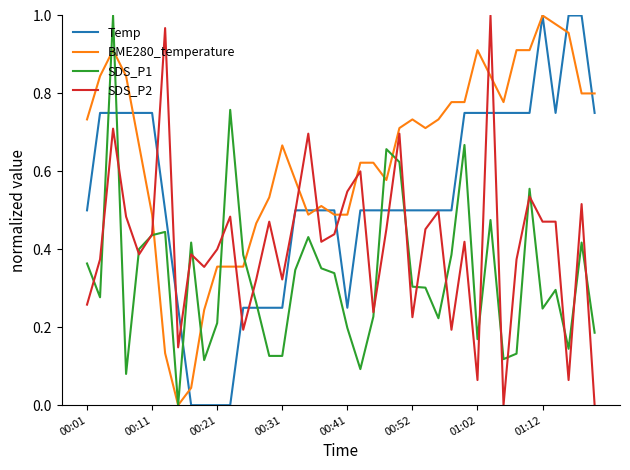

List the series in order of their overall mean, lowest first.

SDS_P1, SDS_P2, Temp, BME280_temperature